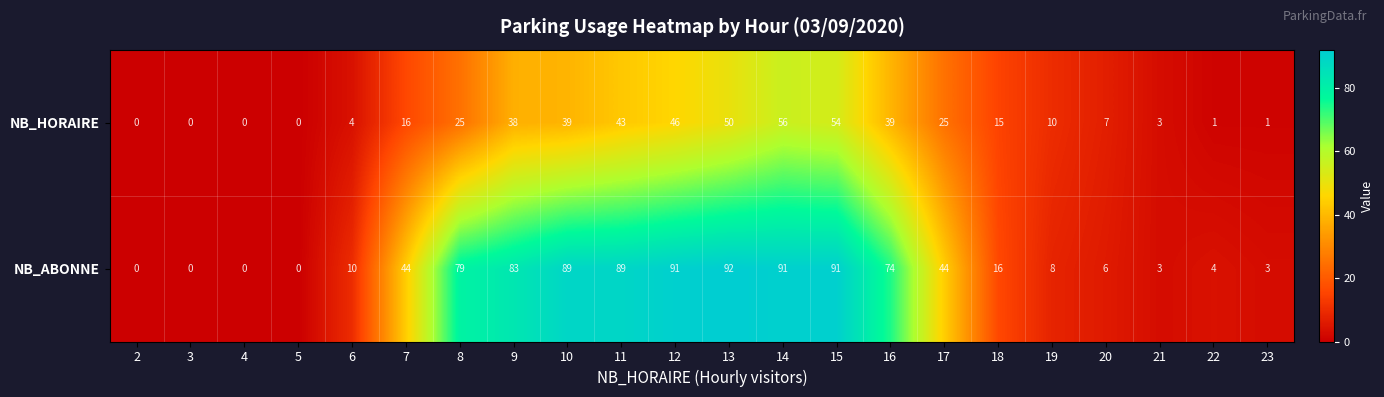

The value of NB_ABONNE at 8 is 79. True or false?

True